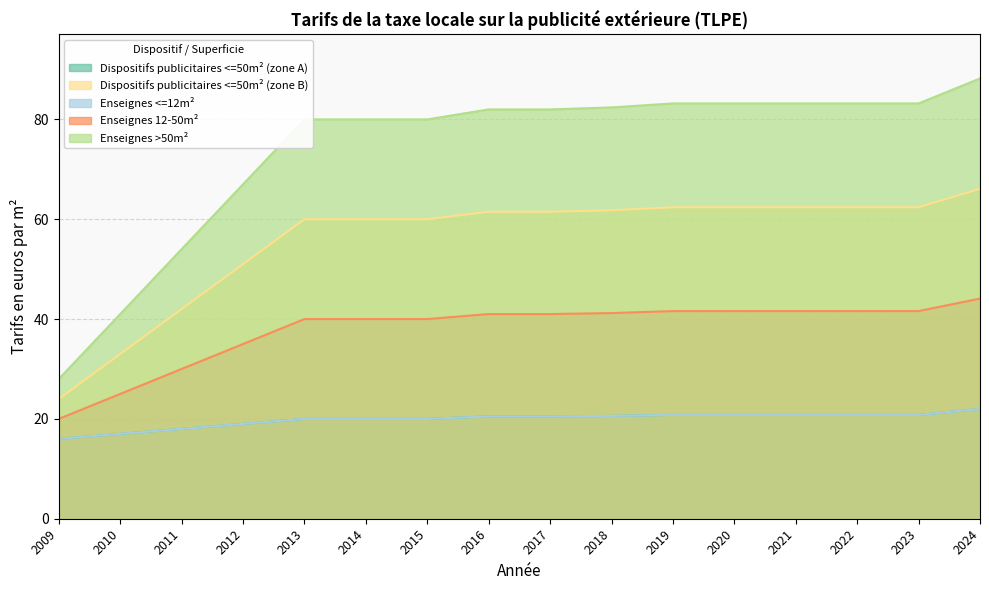

Which has a higher value, 2020 or 2024?

2024